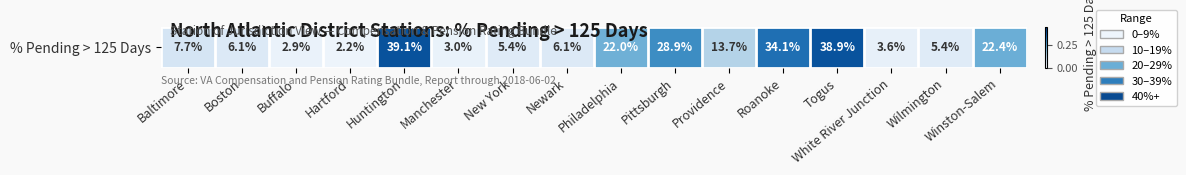

Is it true that the value at Boston is 0.1?

False